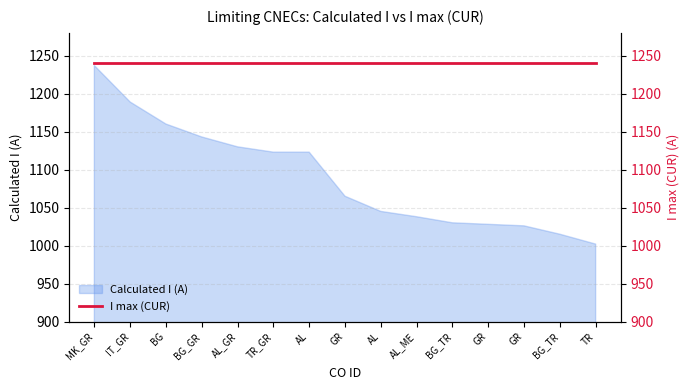

Rank the categories by value from lowest to highest.

TR, BG_TR, GR, GR, BG_TR, AL_ME, AL, GR, TR_GR, AL, AL_GR, BG_GR, BG, IT_GR, MK_GR